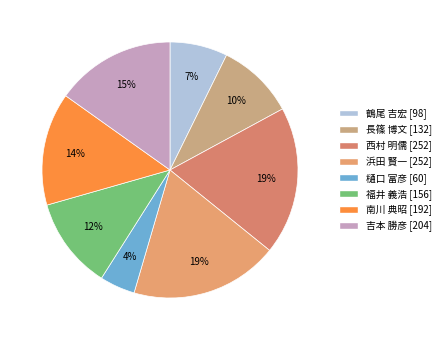

What is the change in value from 西村 明儒 [252] to 吉本 勝彦 [204]?

-48